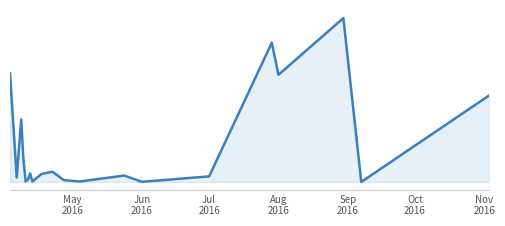

Does the chart display data point markers on the line(s)?

No